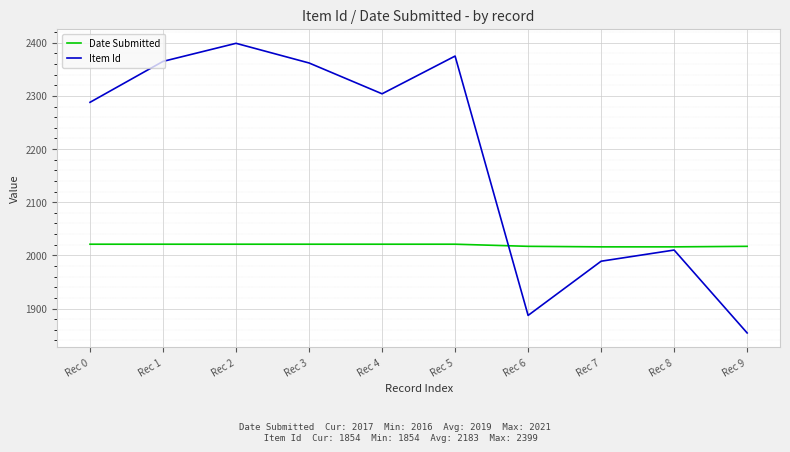

How many values in the Date Submitted series are below 2021?

4